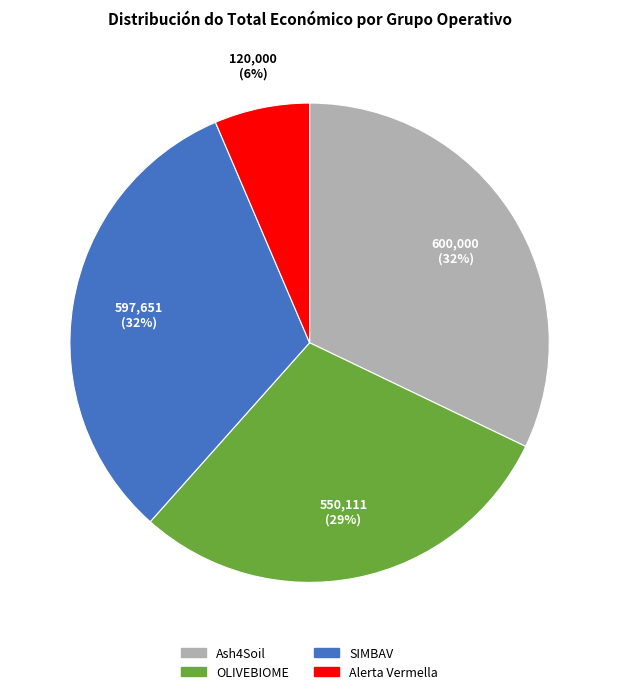

To the nearest percent, what percentage of the pie is Ash4Soil?

32%